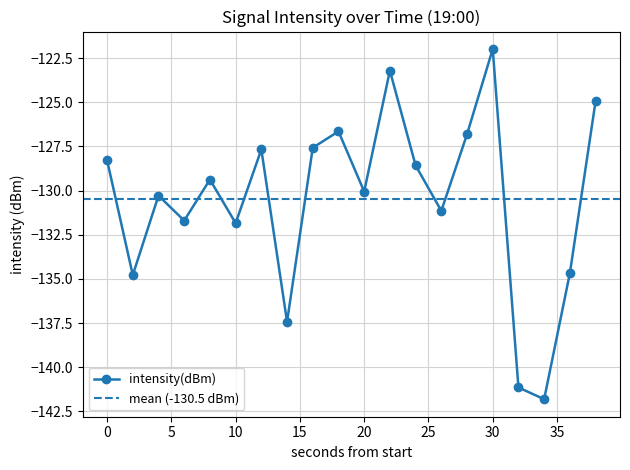

List the labels in order of value, largest first.

30, 22, 38, 18, 28, 16, 12, 0, 24, 8, 20, 4, 26, 6, 10, 36, 2, 14, 32, 34